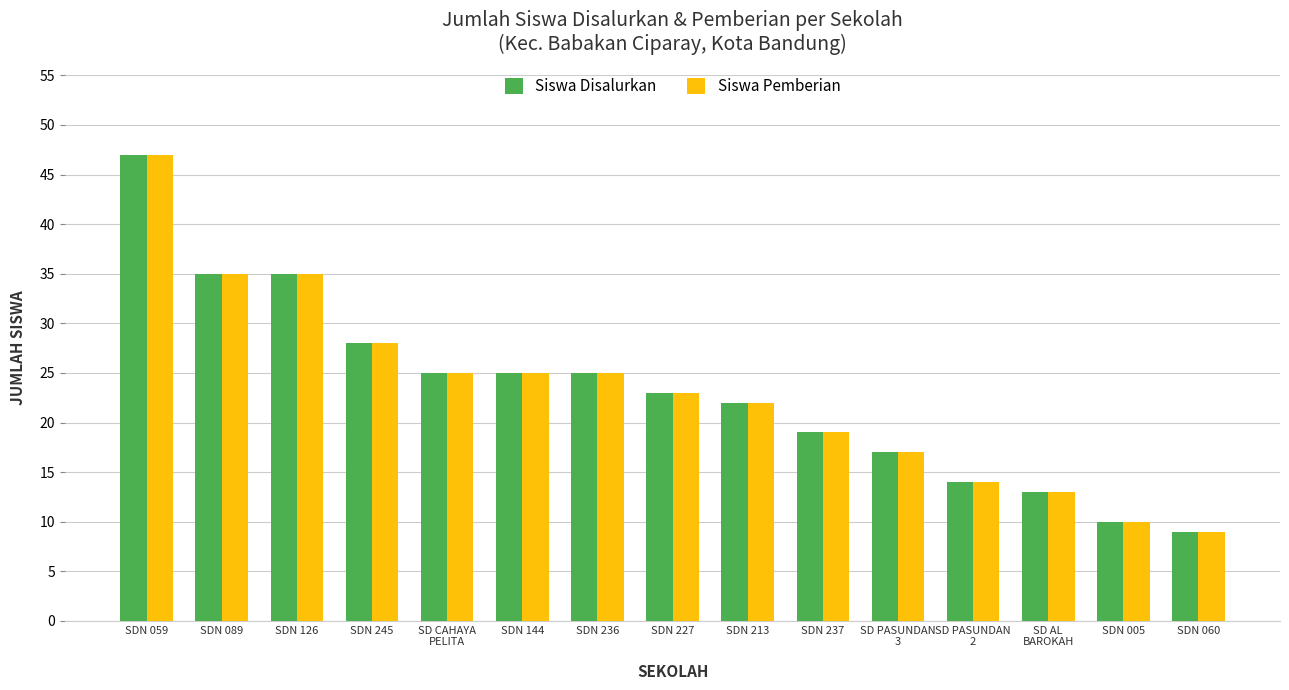

At which category is the sum across all series the highest?

SDN 059